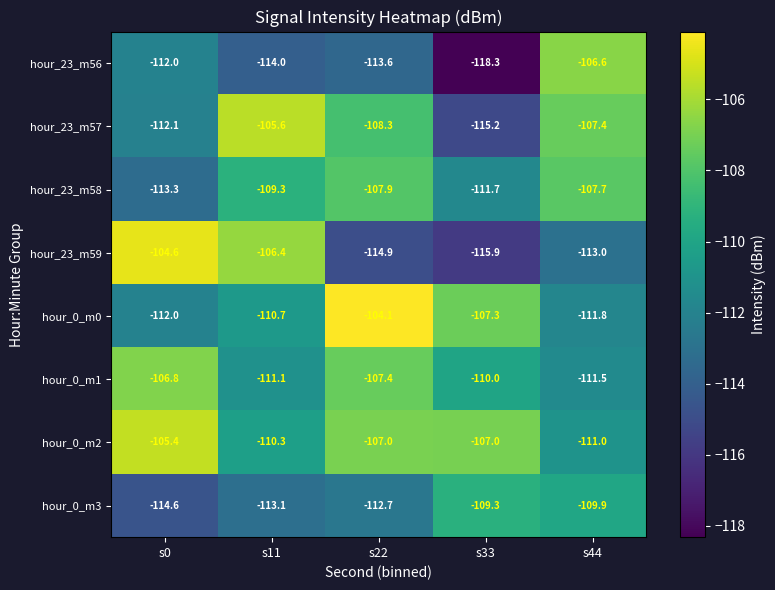

Is it true that hour_23_m56 equals -114.0 at s11?

True